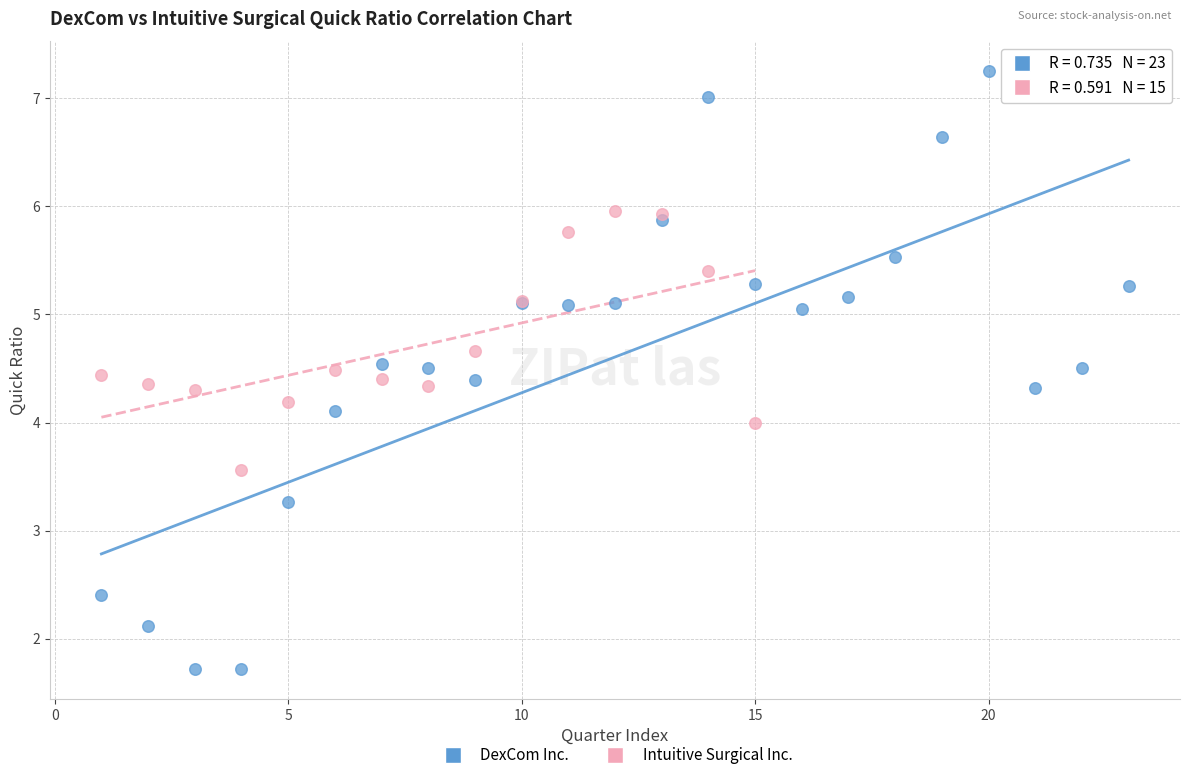

Which series contains the lowest Y value?

DexCom Inc.